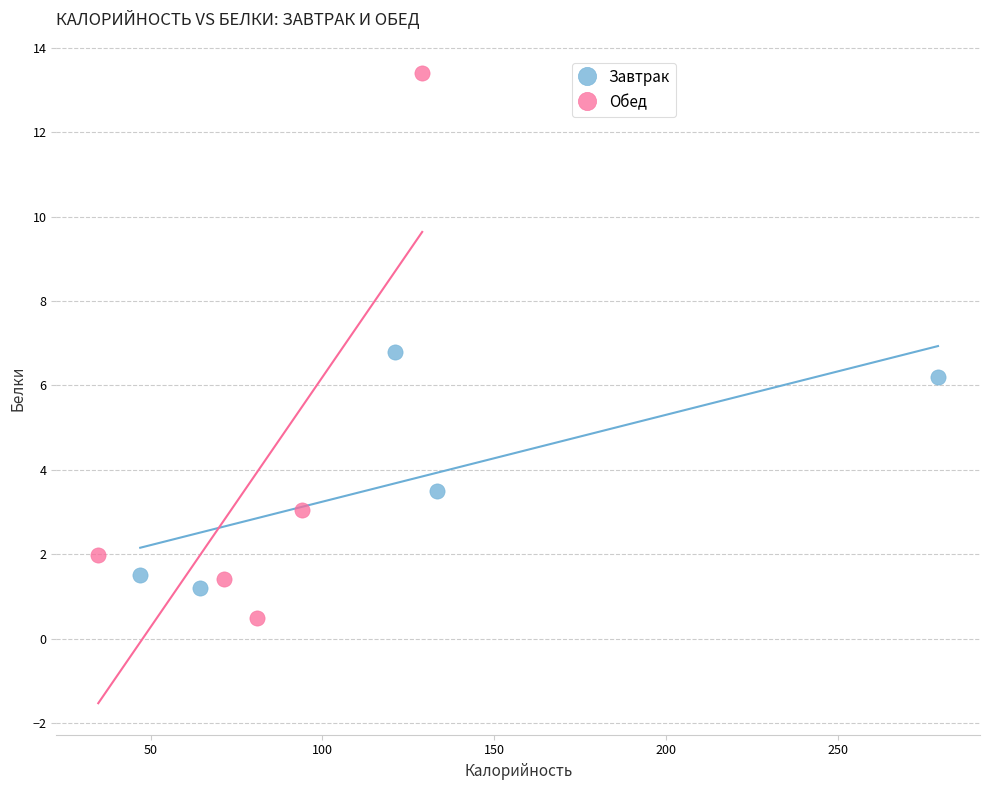

What are all the series names shown in the legend?

Завтрак, Обед